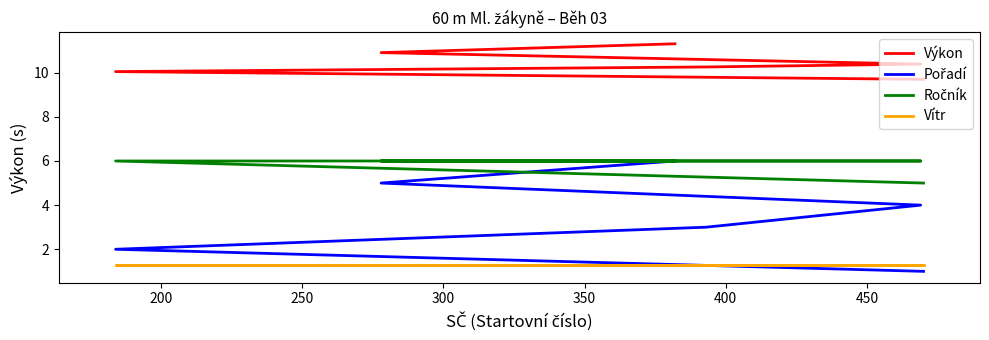

Which series has the widest spread of values?

Pořadí